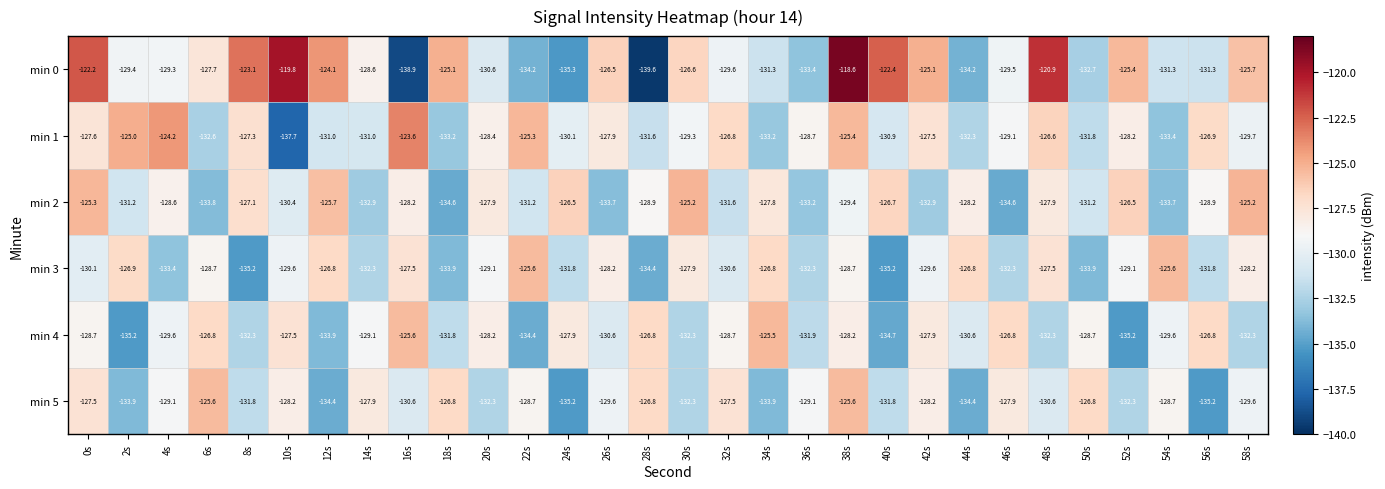

Which series has the largest range (max minus min)?

min 0